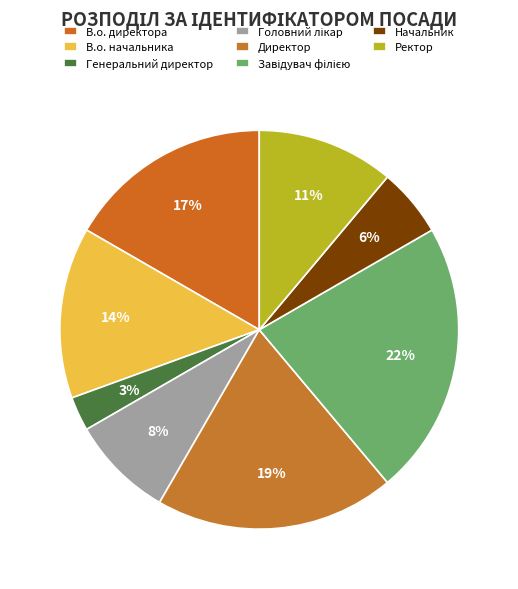

What percentage is the Головний лікар slice, to the nearest percent?

8%